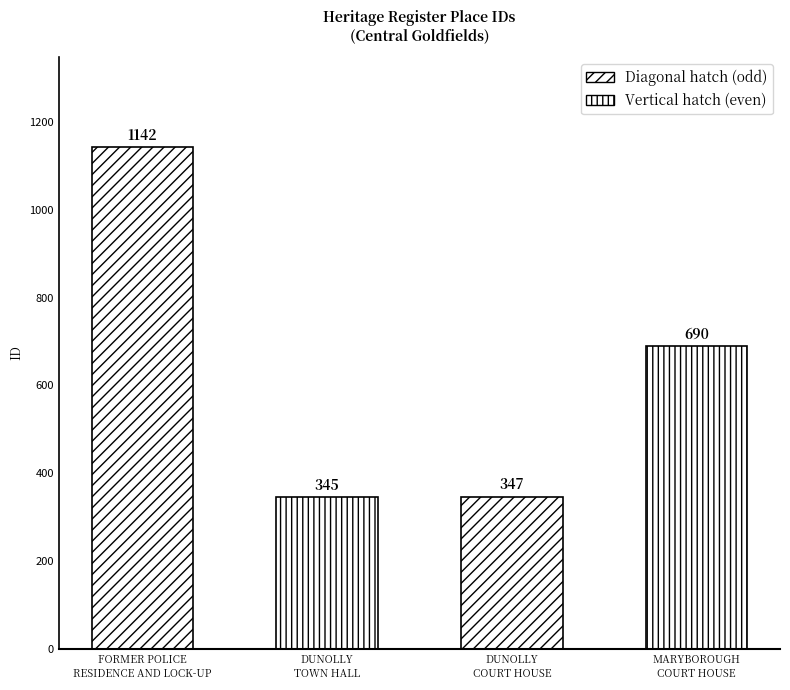

What is the value of the 3rd bar from the left?

347